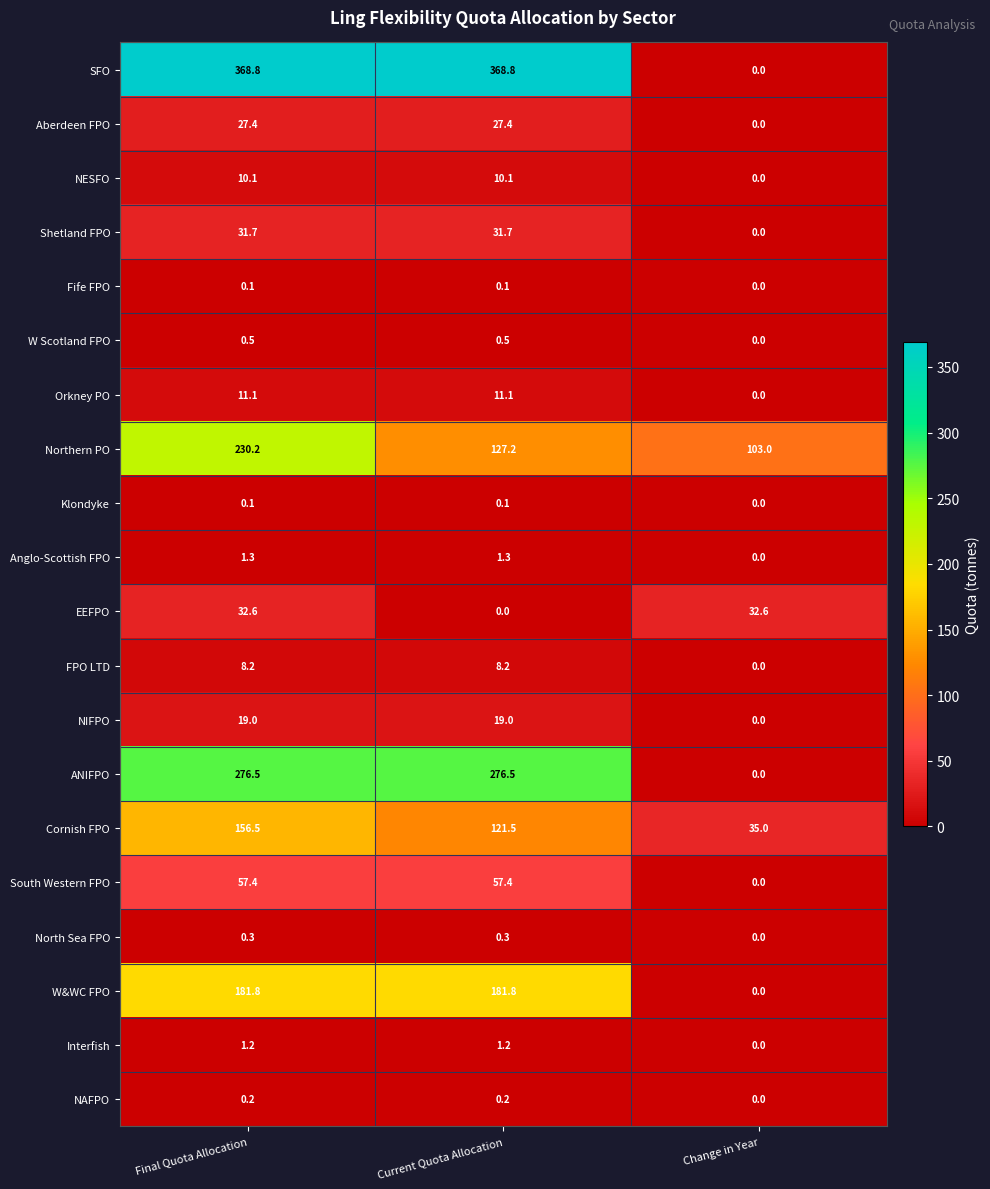

At which label does Orkney PO reach its minimum?

Change in Year